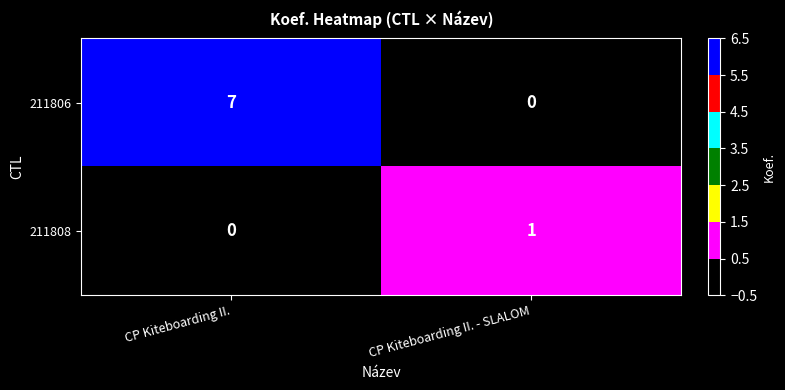

Reading left to right, extract all data points from this chart.

211806: CP Kiteboarding II.=7	CP Kiteboarding II. - SLALOM=0
211808: CP Kiteboarding II.=0	CP Kiteboarding II. - SLALOM=1